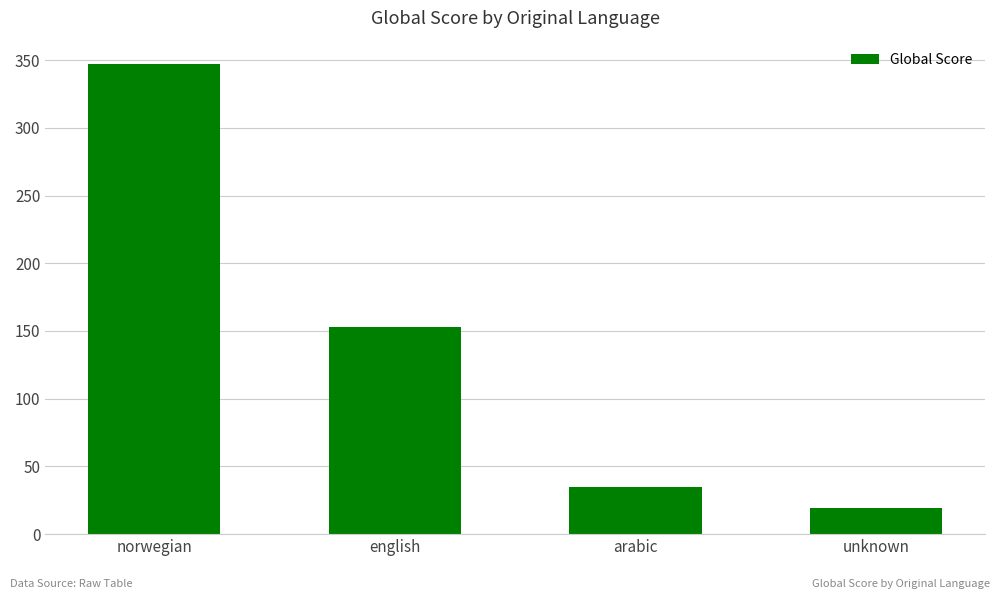

Which category has the highest value across all series?

norwegian